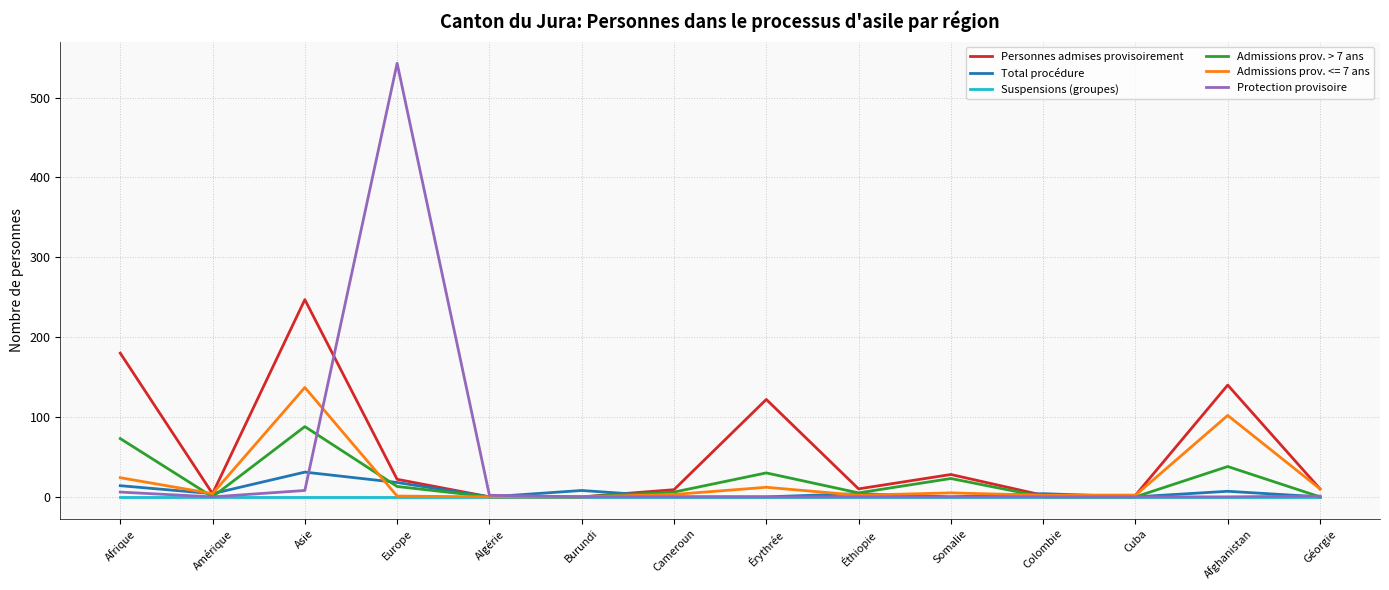

Is the value of Protection provisoire at Afghanistan greater than the value of Admissions prov. > 7 ans at Asie?

No